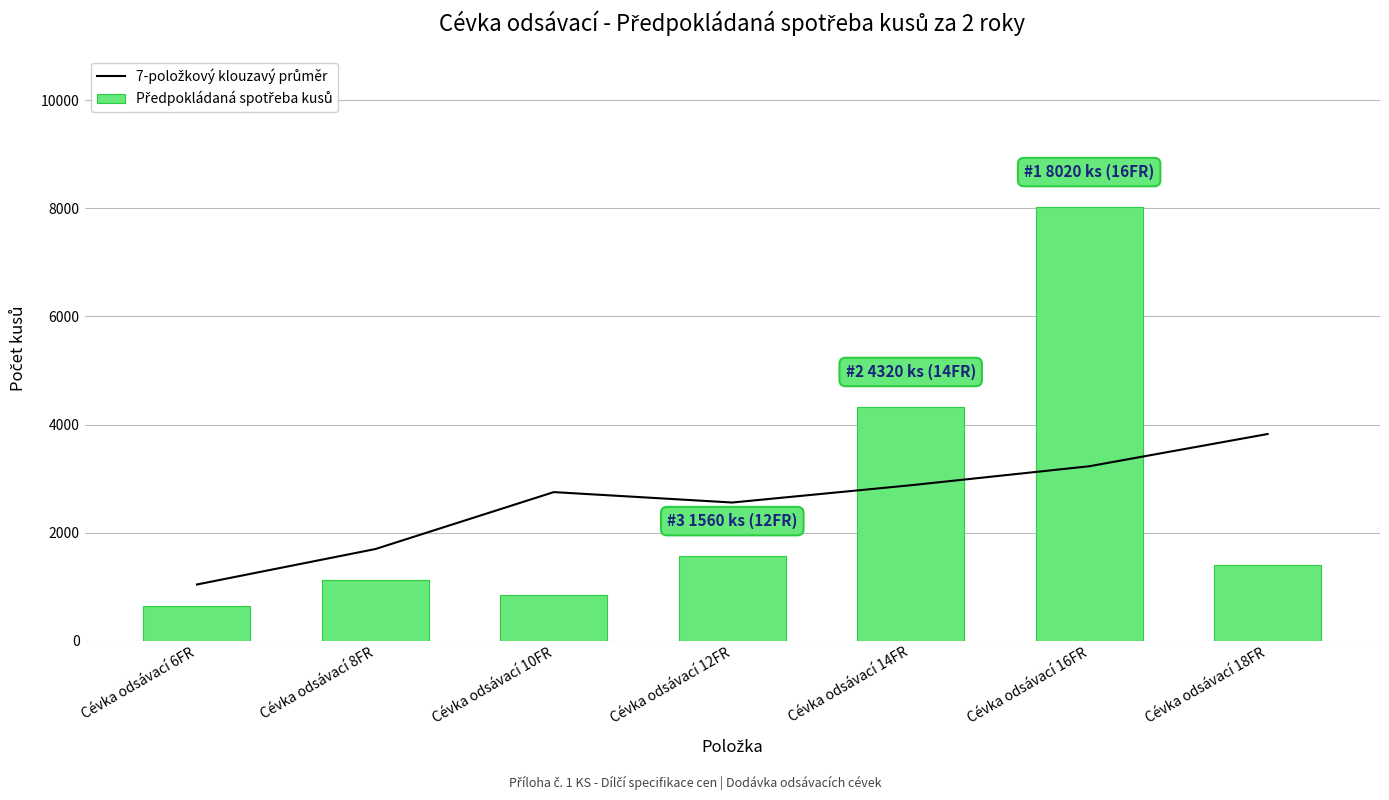

What is the total value across all series at Cévka odsávací 6FR?

1680.0